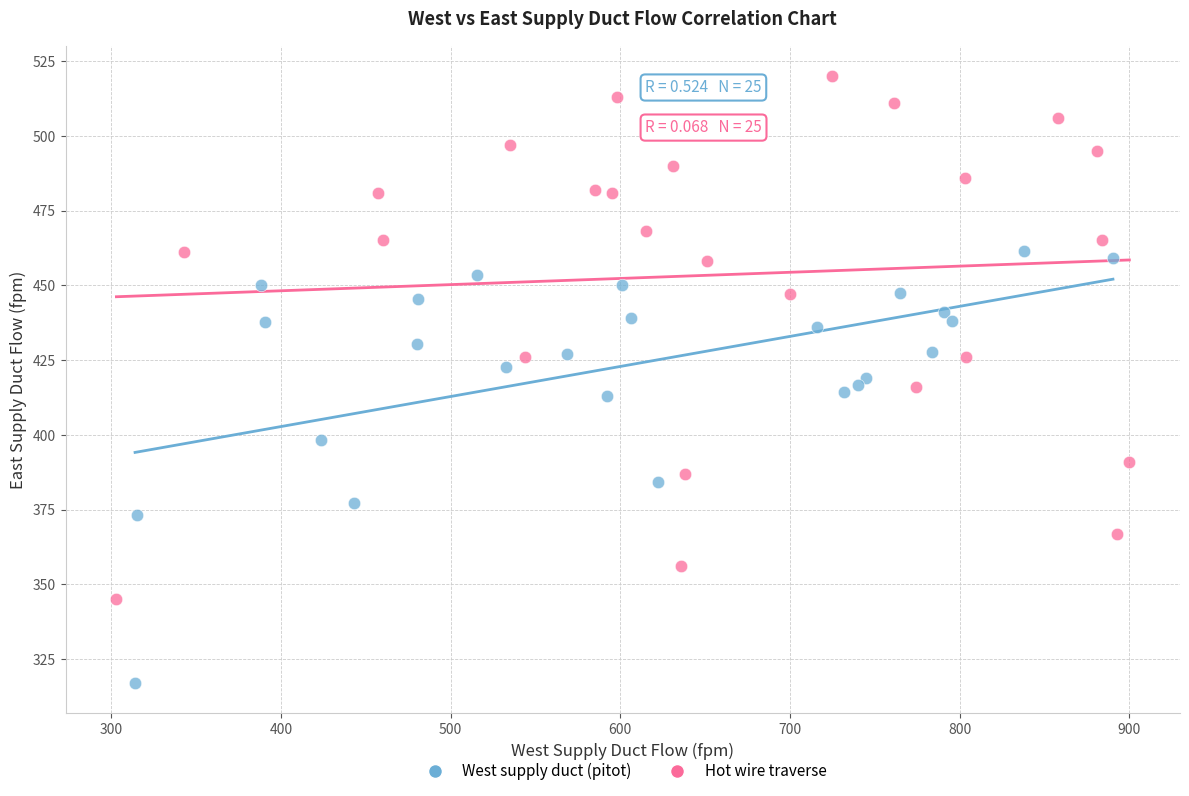

Which series contains the lowest Y value?

West supply duct (pitot)